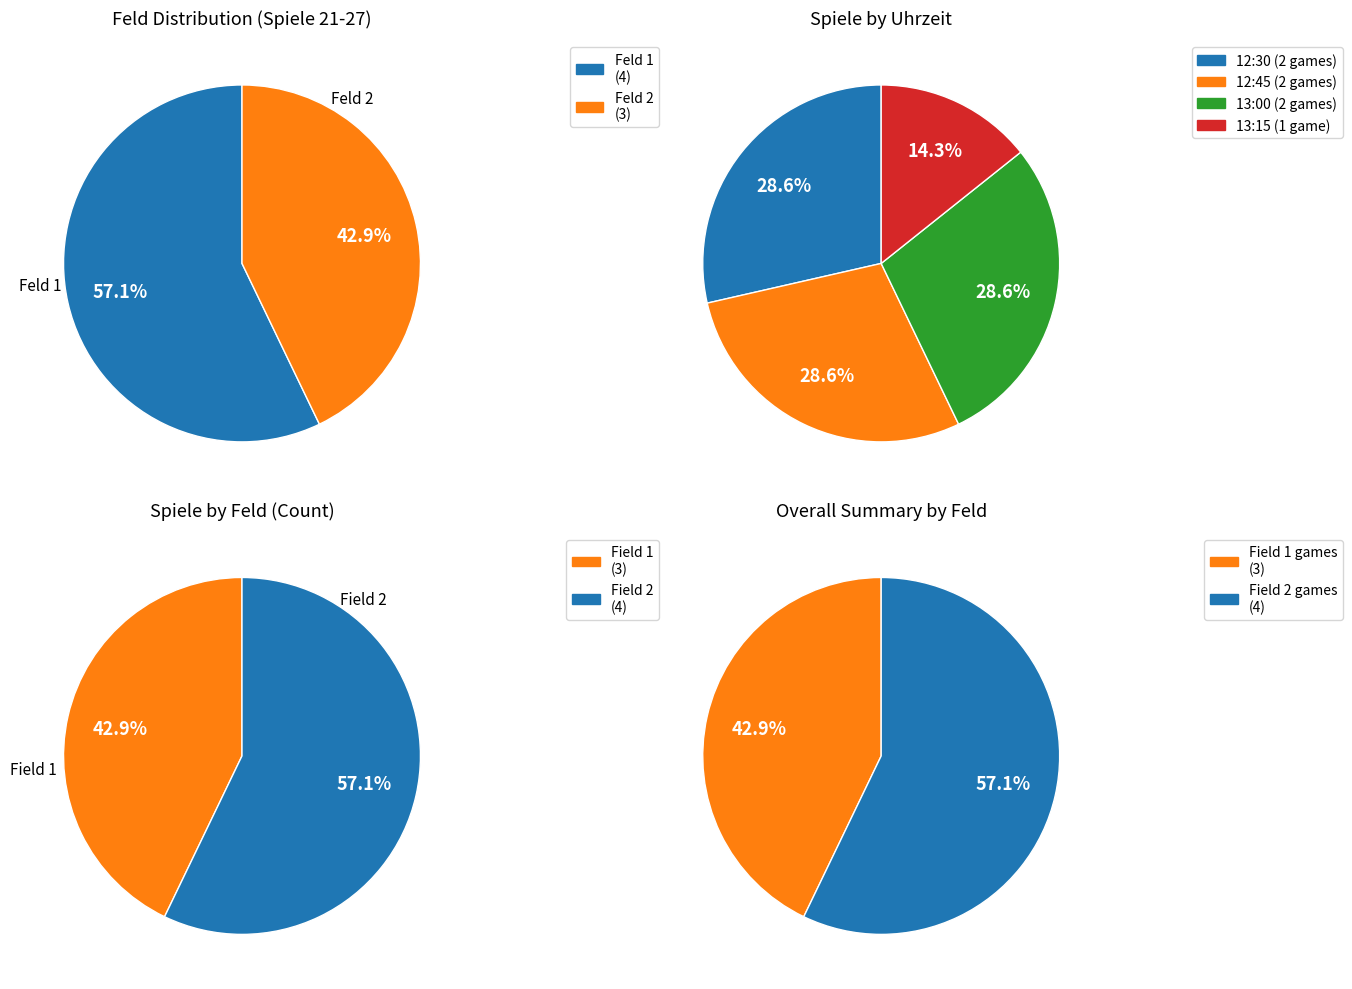

What percentage is NOT represented by Spiel 21?

57.1%